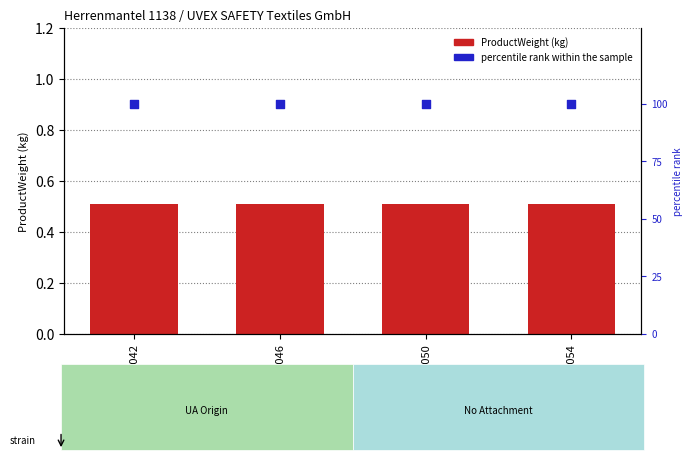

Which series has the widest spread of Y values?

ProductWeight